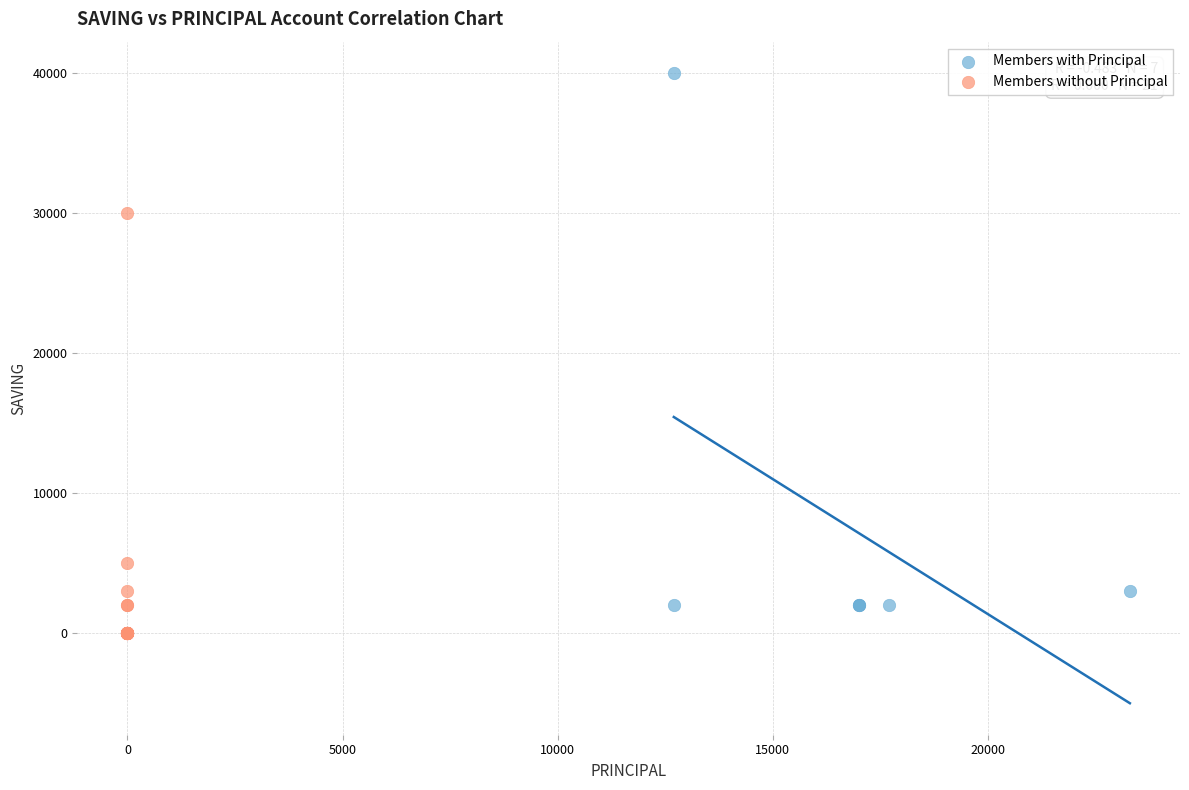

Which series contains the highest Y value?

Members with Principal